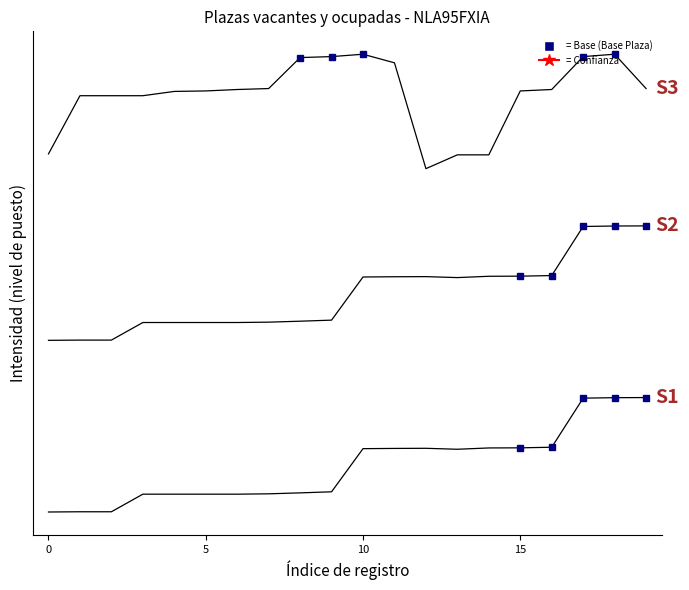

Is this an area chart (filled region under the line)?

No